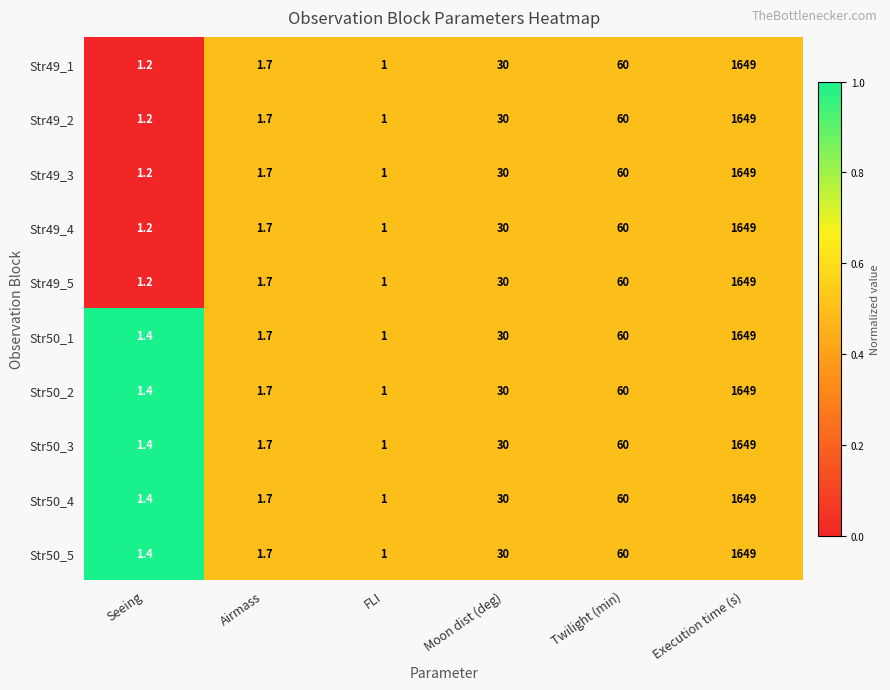

List the labels in order of Str49_1 value, smallest first.

FLI, Seeing, Airmass, Moon dist (deg), Twilight (min), Execution time (s)